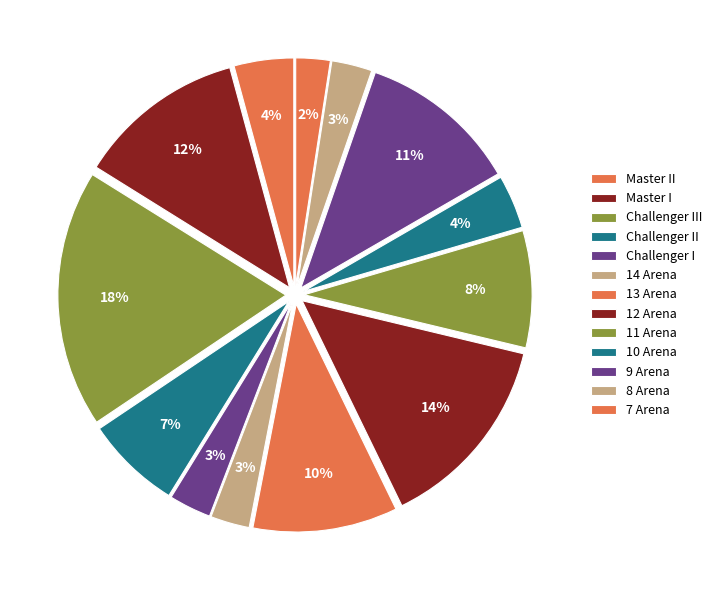

Count the number of slices in the pie.

13